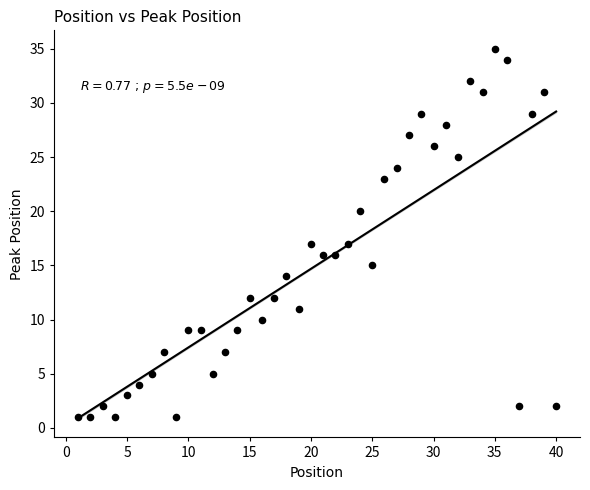

What is the range of Y values (max minus min)?

34